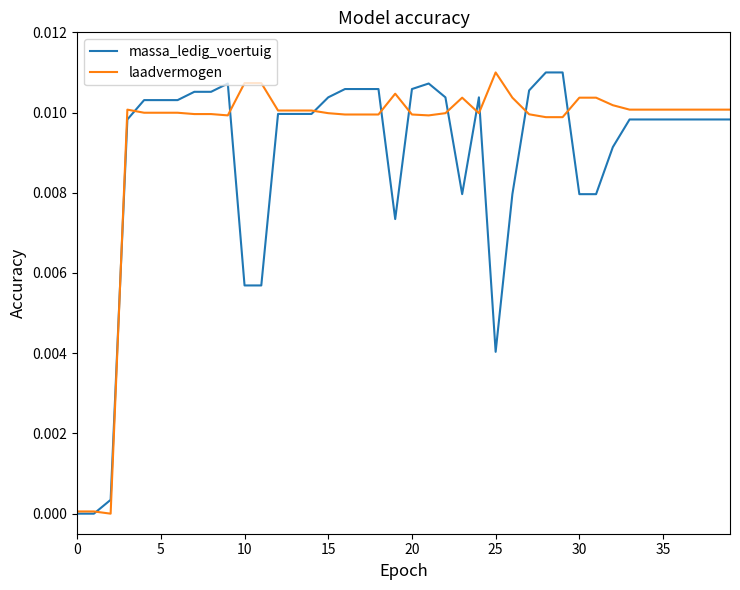

Which series has the largest total across all categories?

laadvermogen